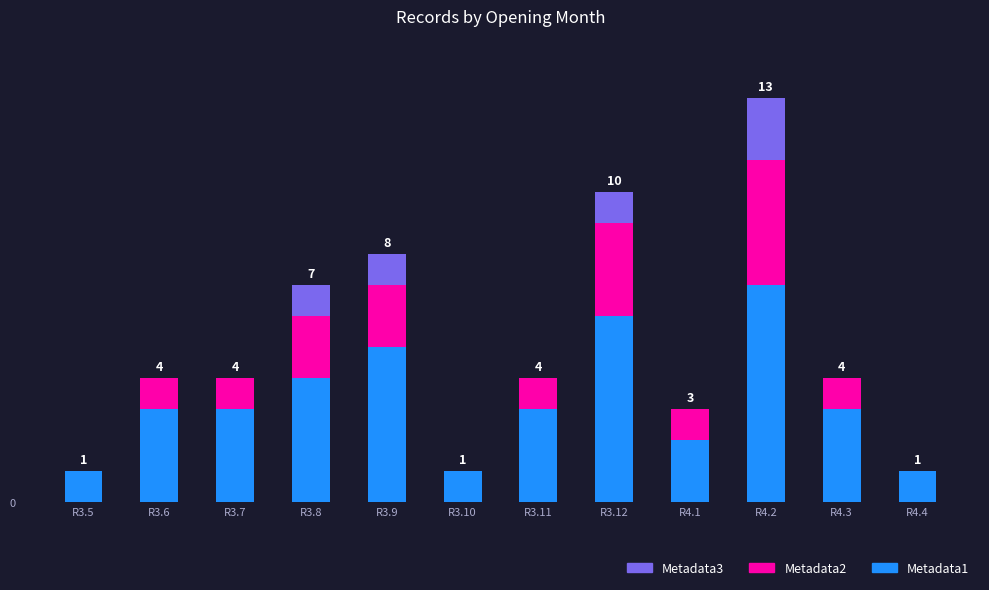

Which series changed the most between R3.9 and R4.3?

Metadata1